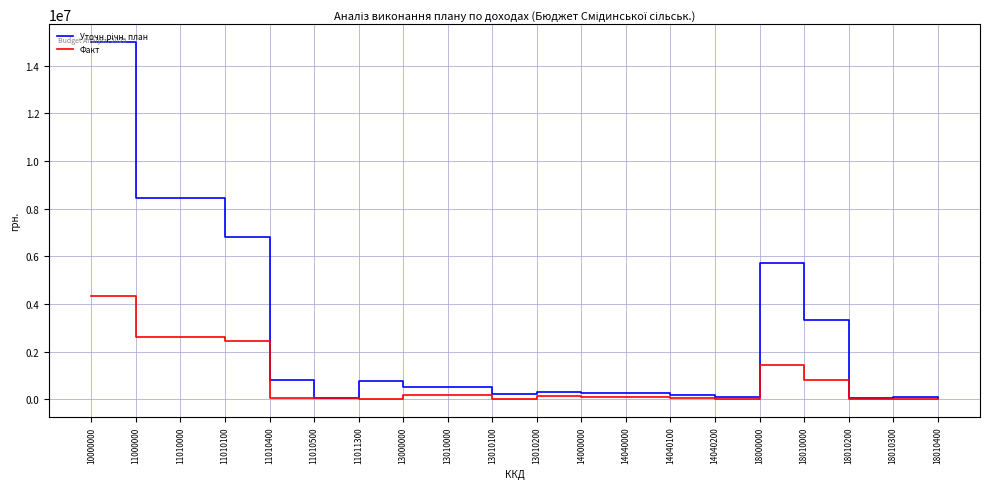

Where is Факт nearest to the value 2165692?

11010100